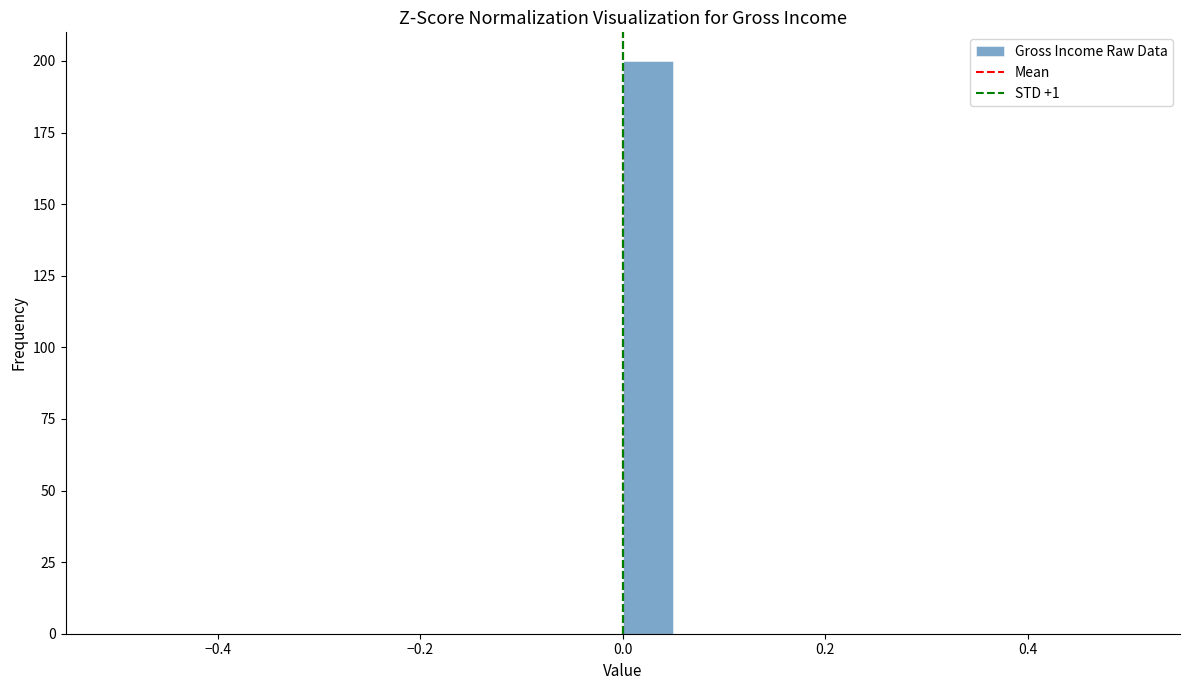

Around what value on the x-axis is the tallest bar? Give the approximate position of its centre, as read against the axis.

0.02